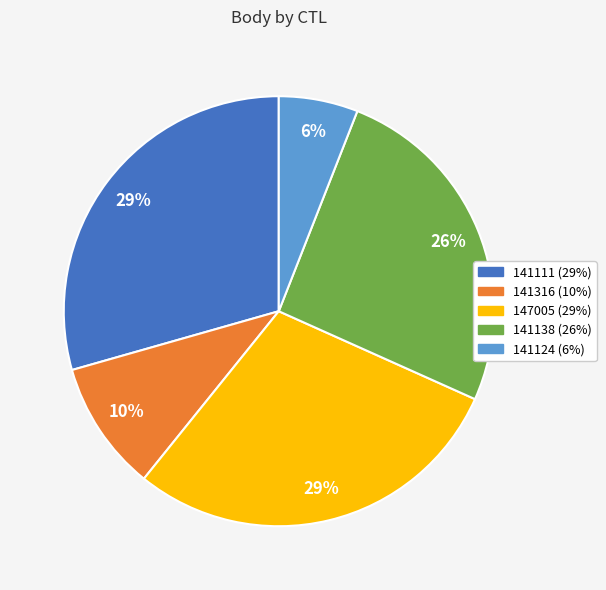

How many segments does this pie chart have?

5